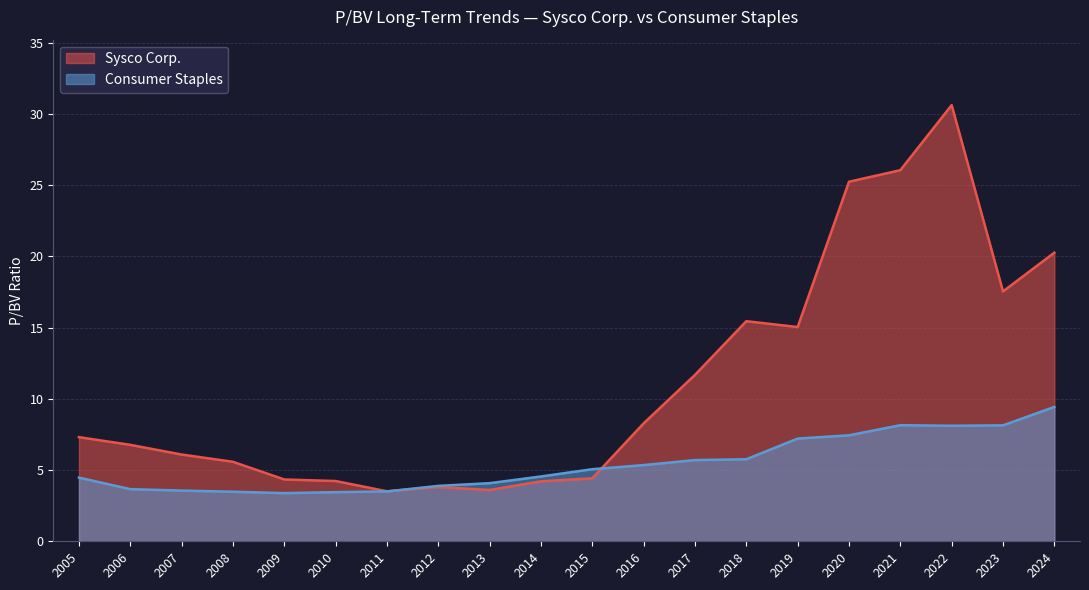

At which label is Sysco Corp. closest to 17?

2023